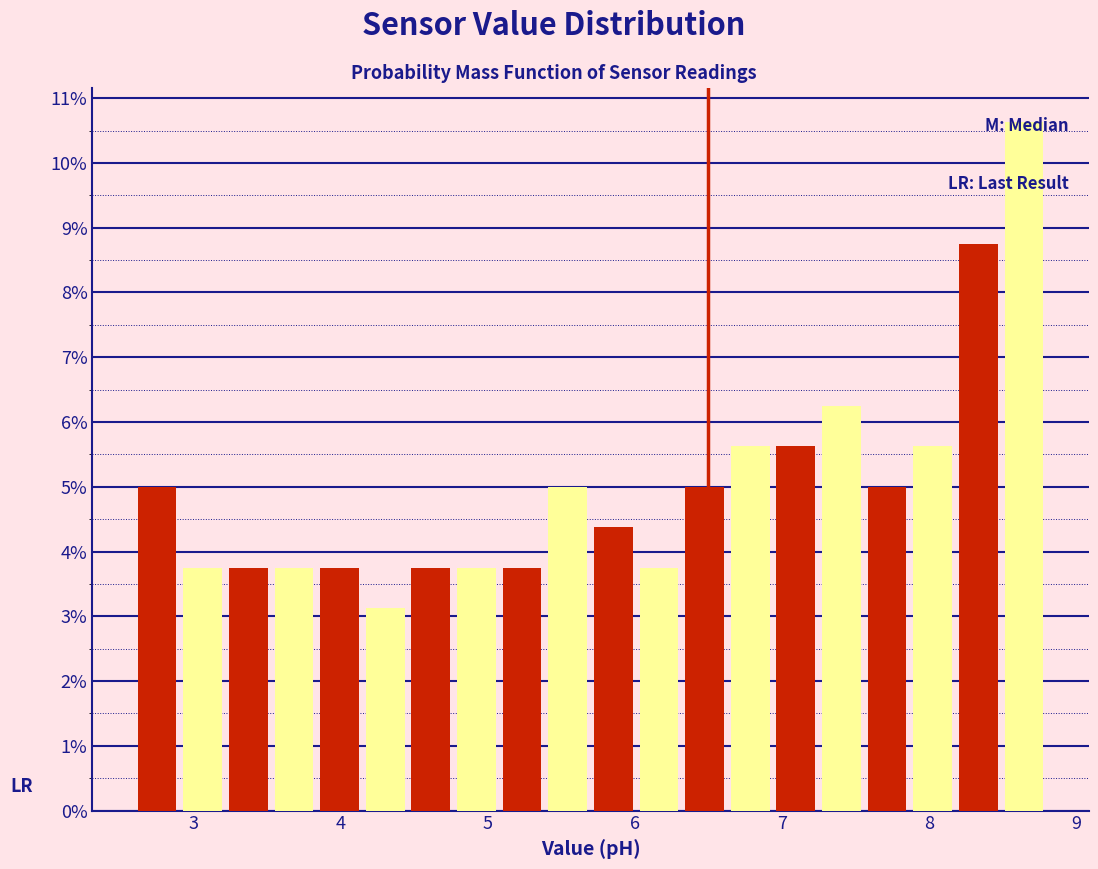

Read against the x-axis, roughly where is the centre of the tallest bar?

8.6